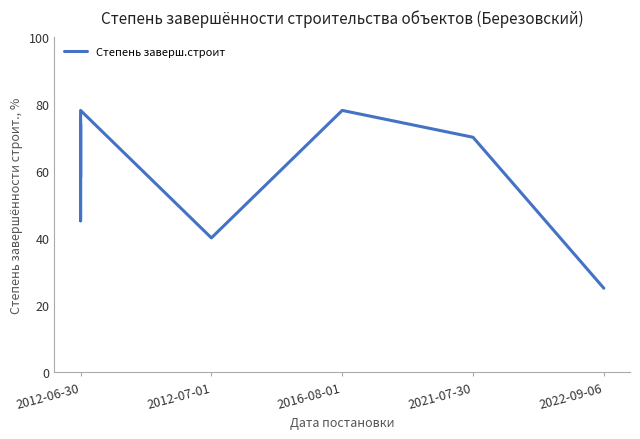

Where does the data first go above 70?

2012-06-30